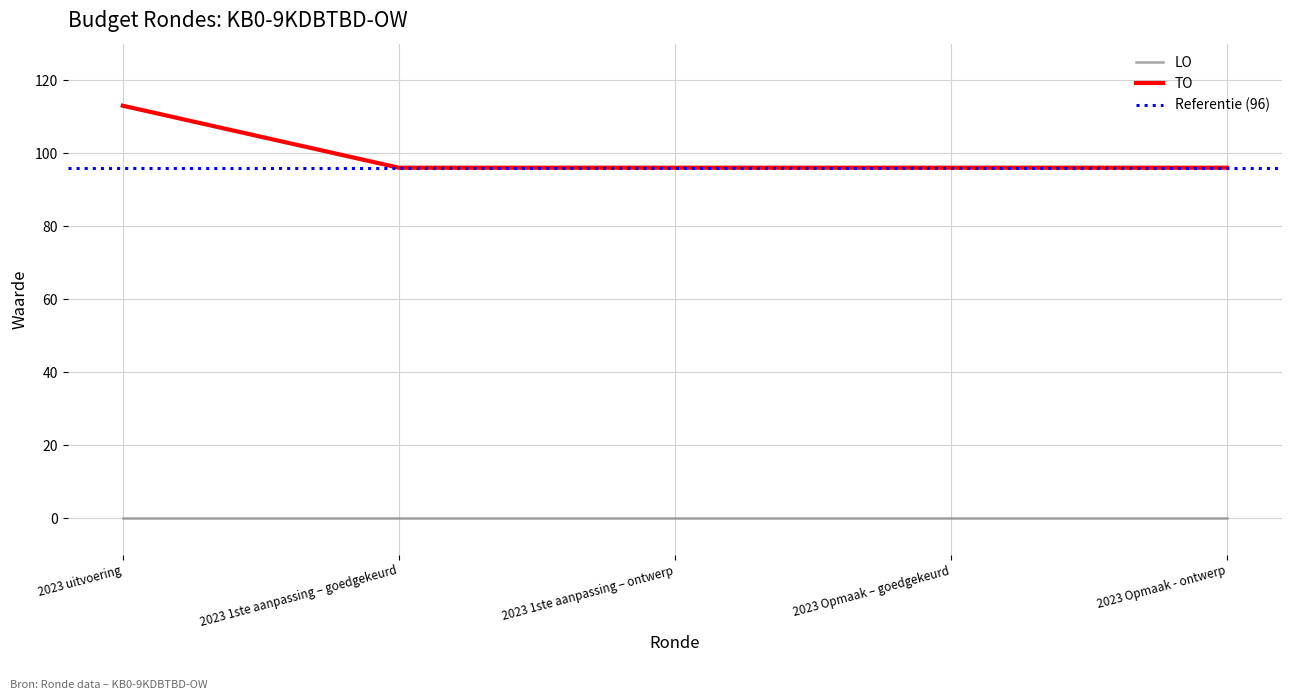

What is the maximum value for TO?

113